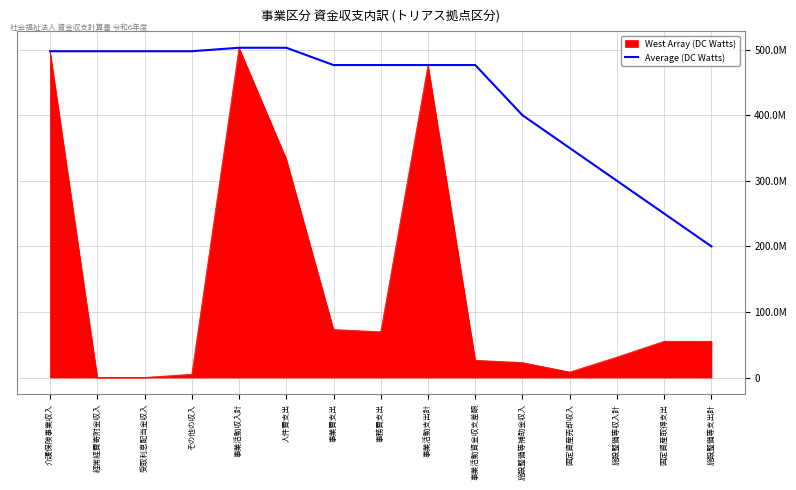

What are all the series names shown in the legend?

West Array (DC Watts), Average (DC Watts)